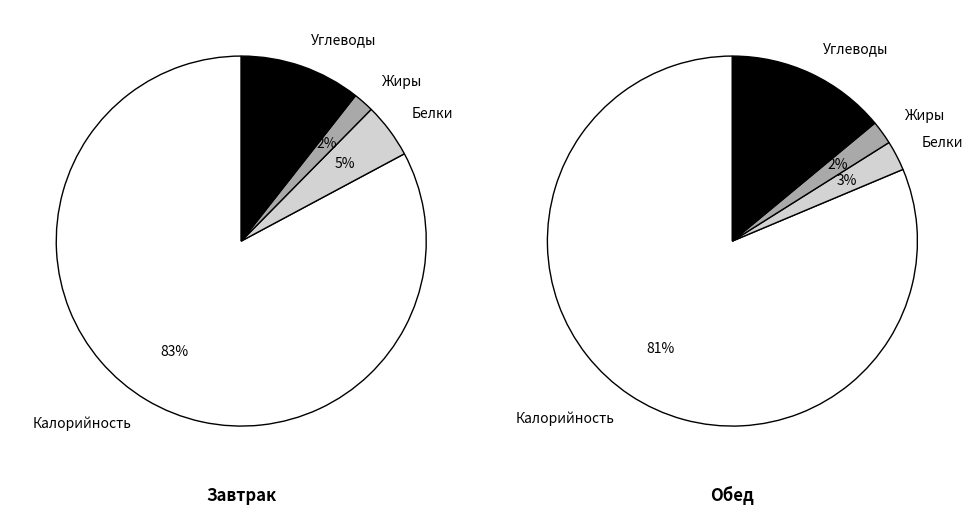

What percentage is NOT represented by Калорийность?

17.2%